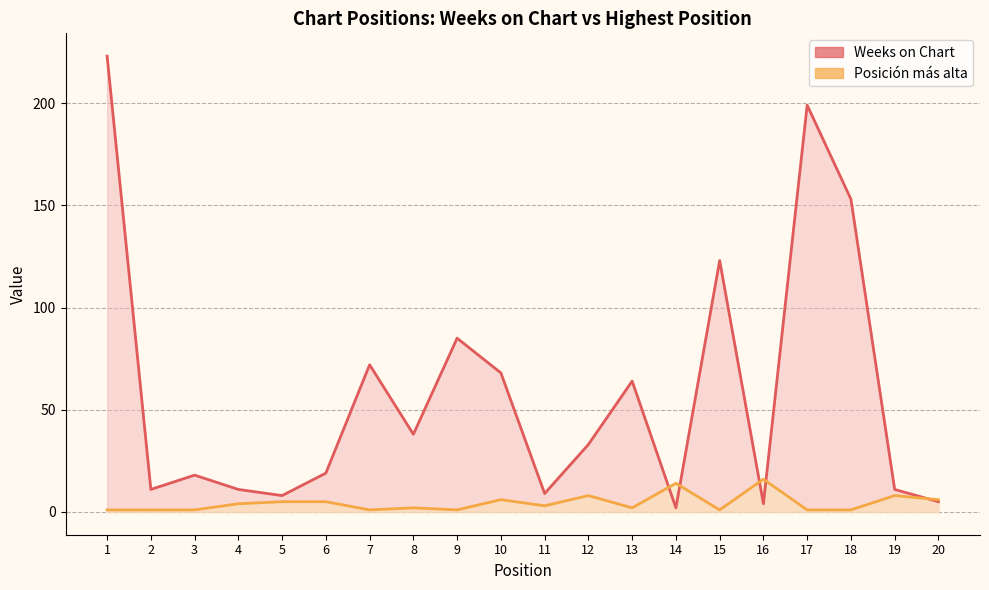

True or false: Posición más alta has more than 0 points higher than both neighbors.

True